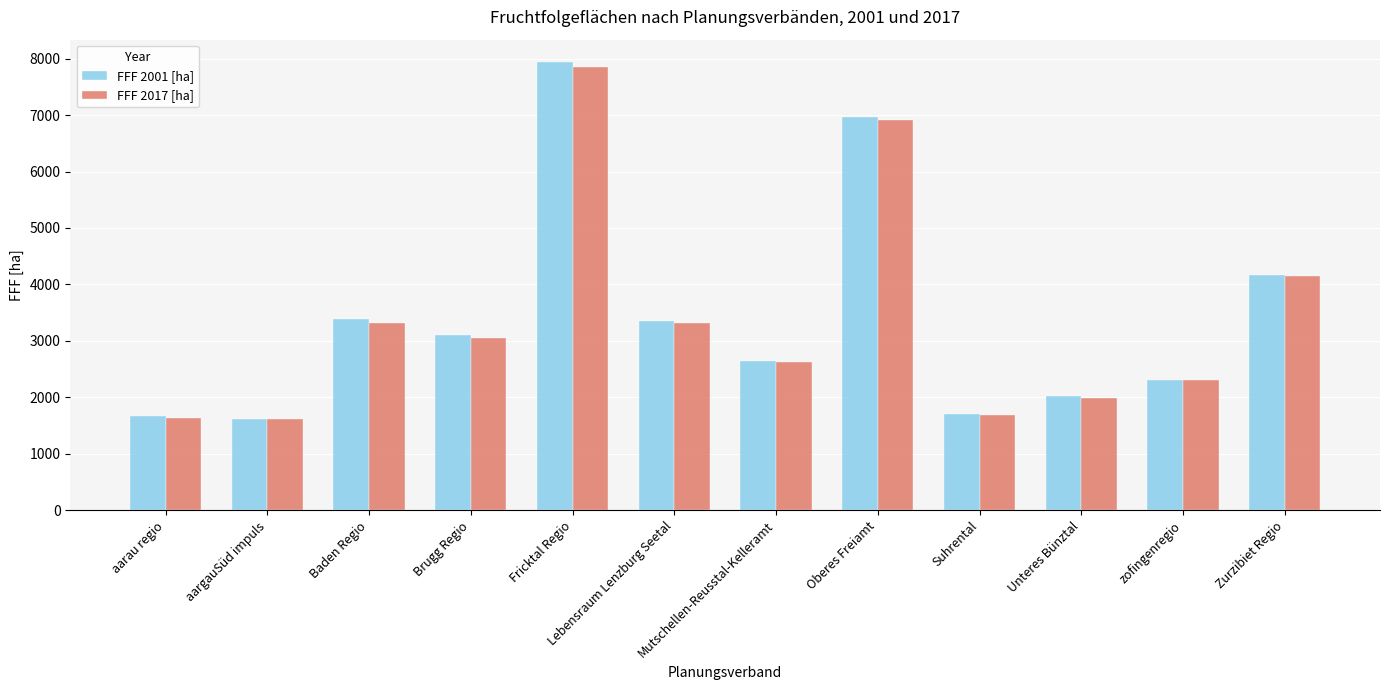

True or false: FFF 2001 [ha] has a value of 2375.1 at Fricktal Regio.

False